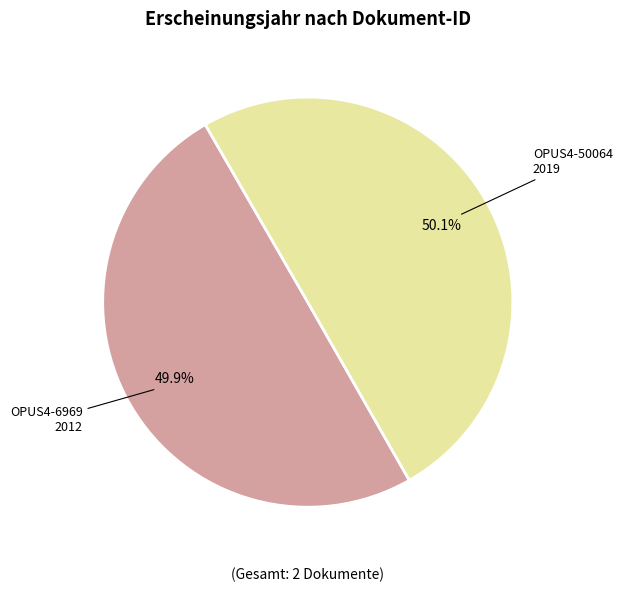

What is the ratio of the value at OPUS4-50064 to the value at OPUS4-6969?

1.0